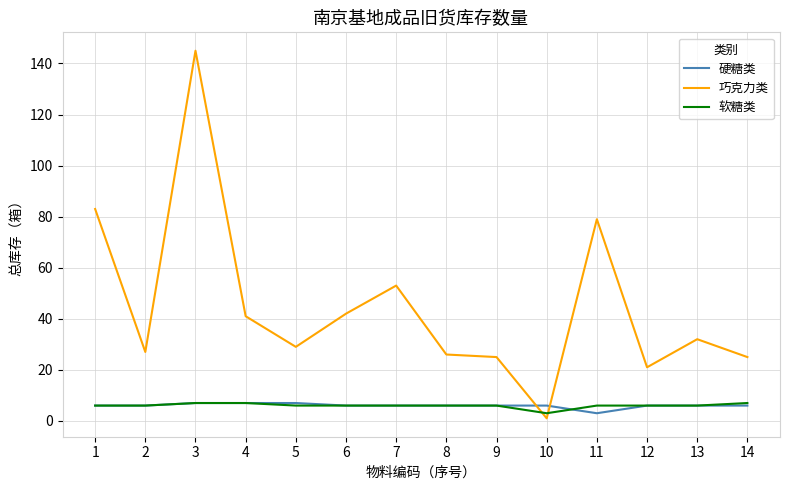

What are all the series names shown in the legend?

硬糖类, 巧克力类, 软糖类